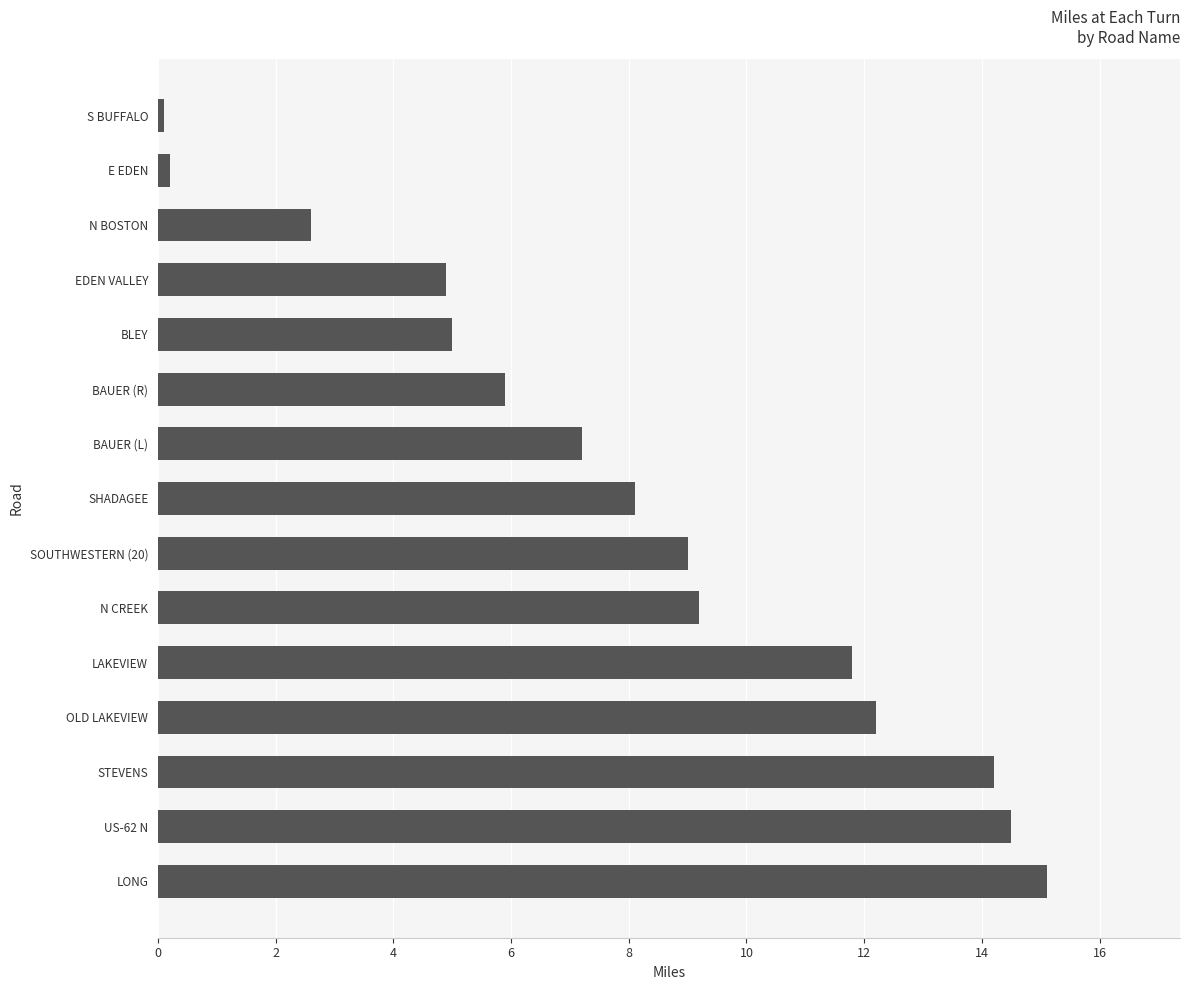

What is the difference between the second highest and second lowest values?

14.3